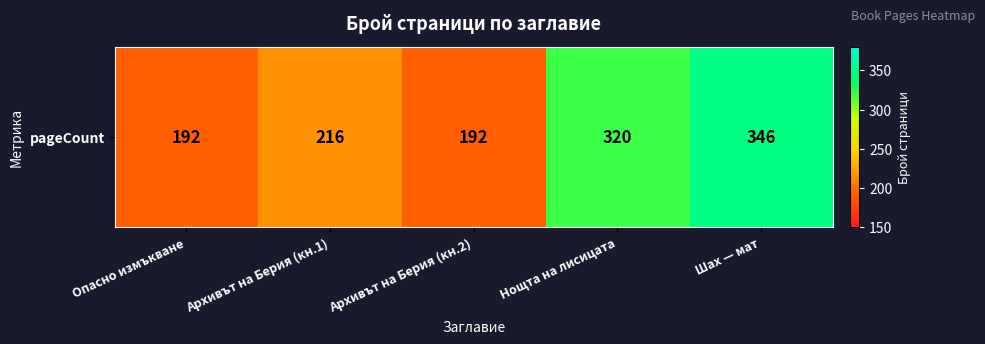

Reading left to right, what are all the values shown in this chart?

192	216	192	320	346